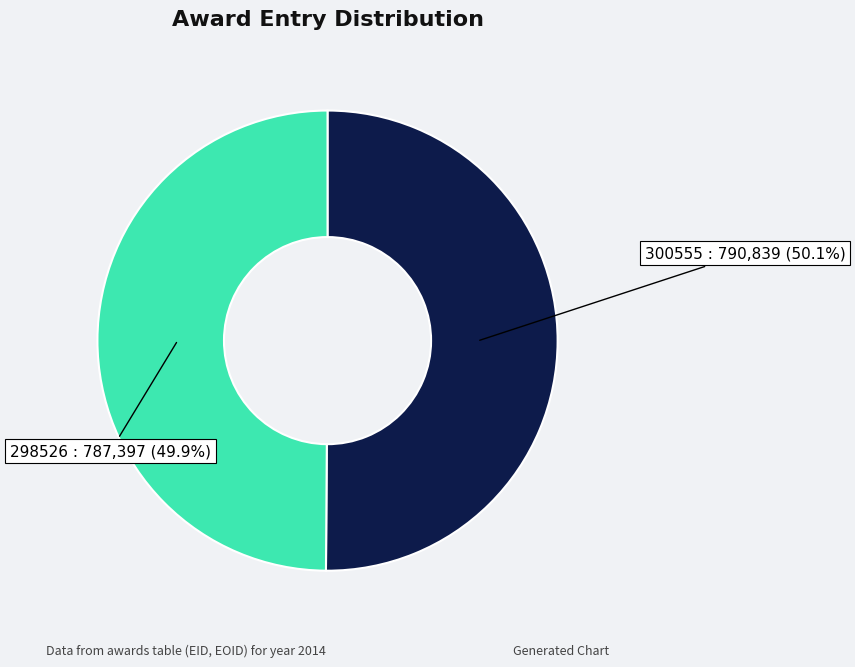

Count the number of slices in the pie.

2